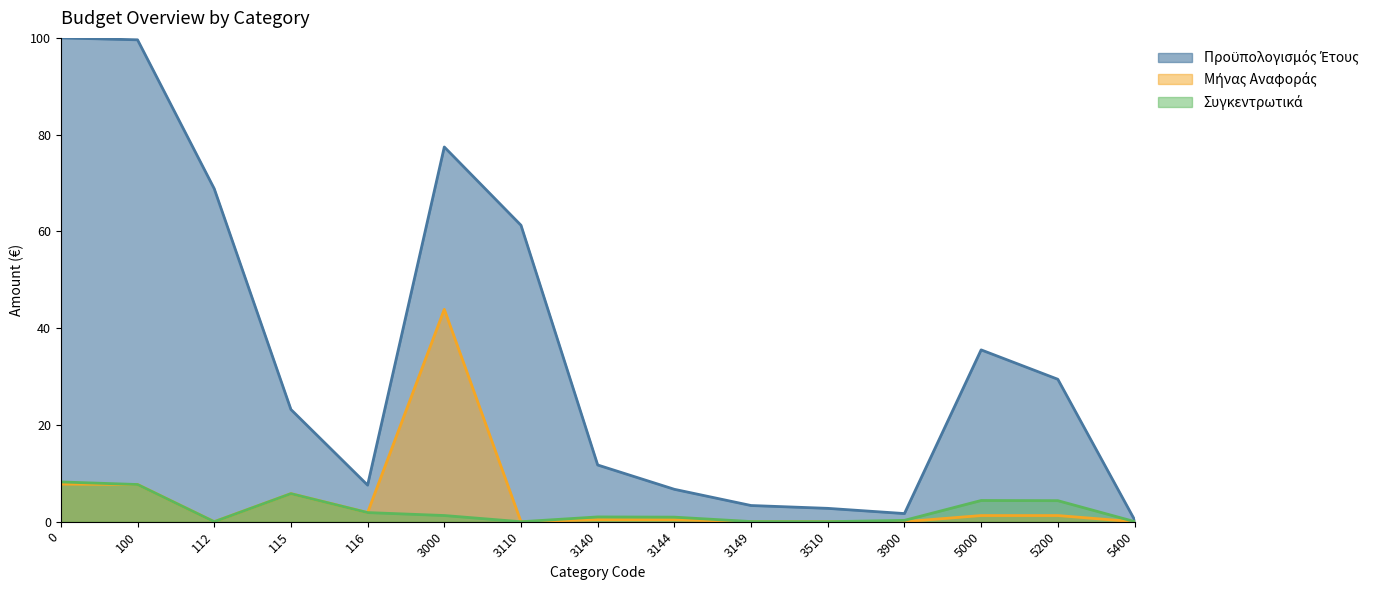

What is the difference between the Συγκεντρωτικά values at 5200 and 3144?

3.4